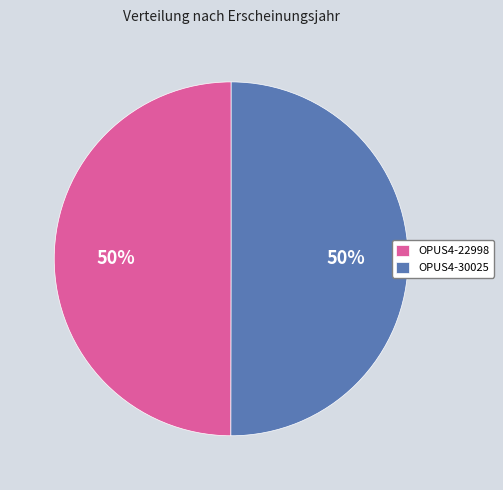

Approximately how many times larger is the value at OPUS4-30025 compared to OPUS4-22998?

1.0